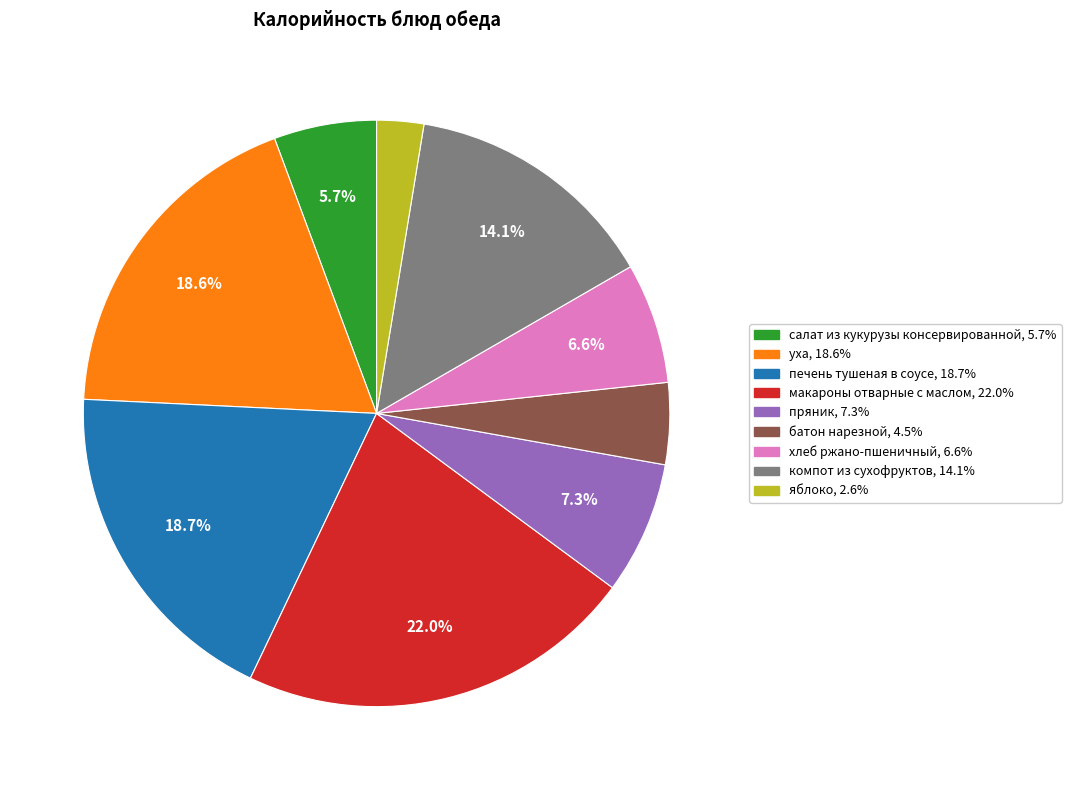

How many slices are in this pie chart?

9